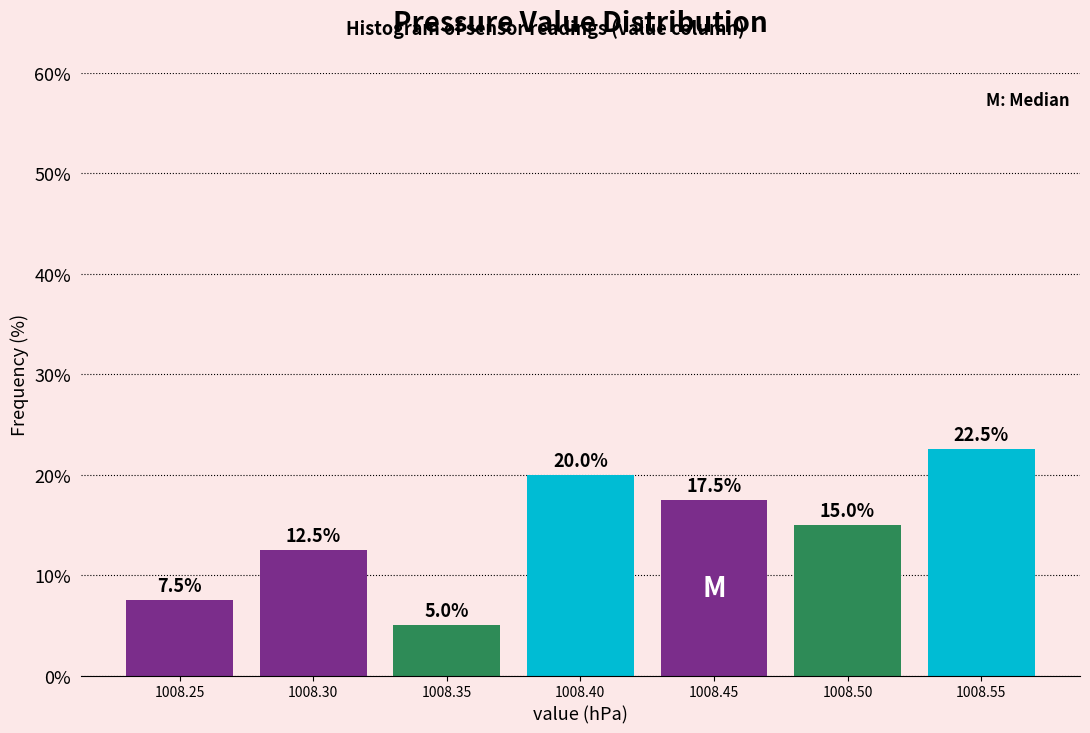

Reading left to right, what are all the values shown in this chart?

1008.25=7.5	1008.30=12.5	1008.35=5.0	1008.40=20.0	1008.45=17.5	1008.50=15.0	1008.55=22.5